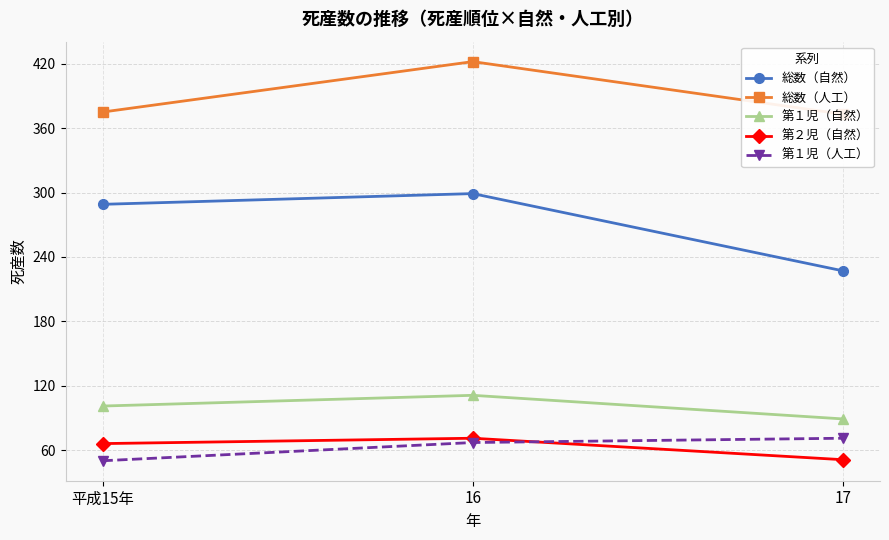

At which label is 総数（人工） closest to 397?

平成15年